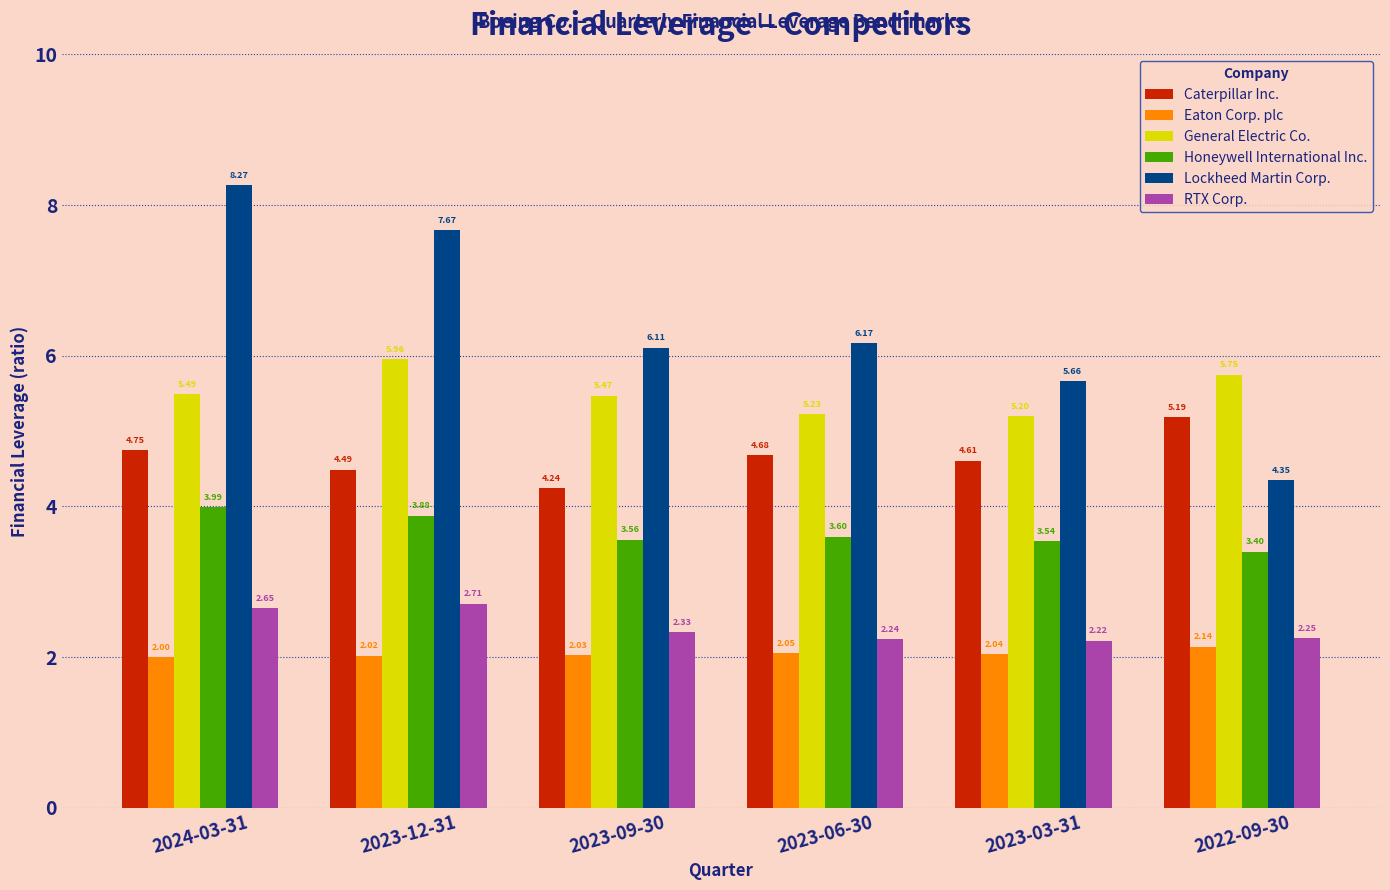

At which category is the sum across all series the highest?

2024-03-31